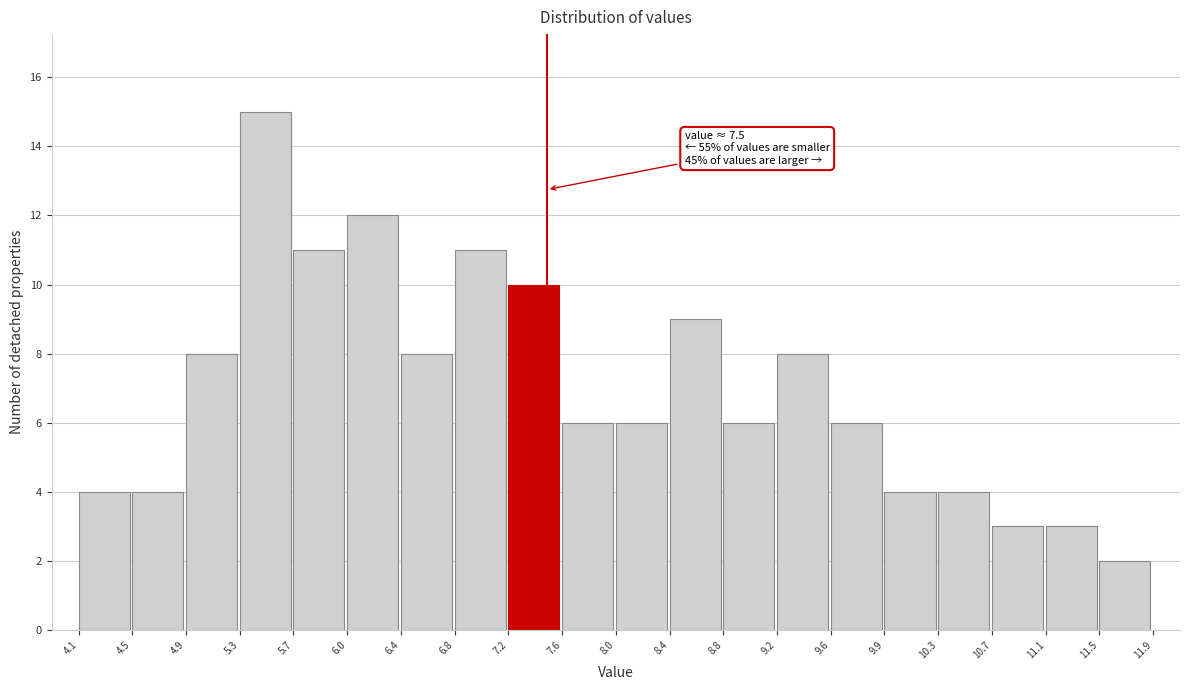

Over which range of the x-axis is the bar tallest?

5.3 to 5.7